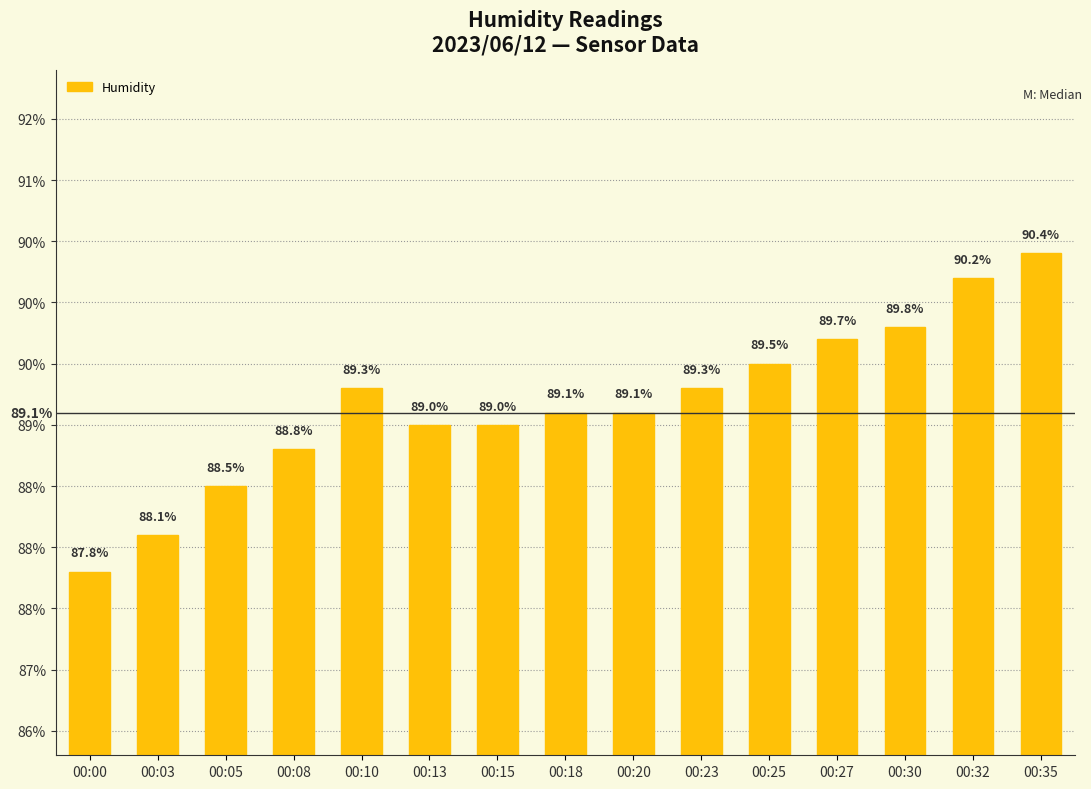

Approximately how many times larger is the value at 00:03 compared to 00:27?

1.0